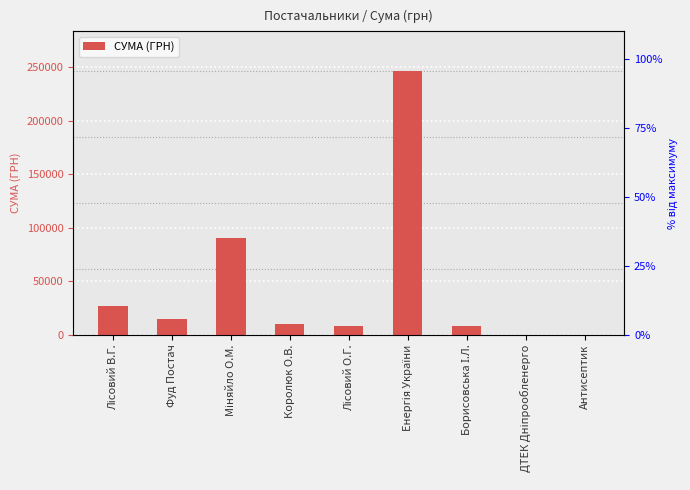

Reading right to left, transcribe all the data shown in this chart.

135.0	61.1	8167.1	246306.8	8490.7	10288.4	90760.2	14712.5	27116.4